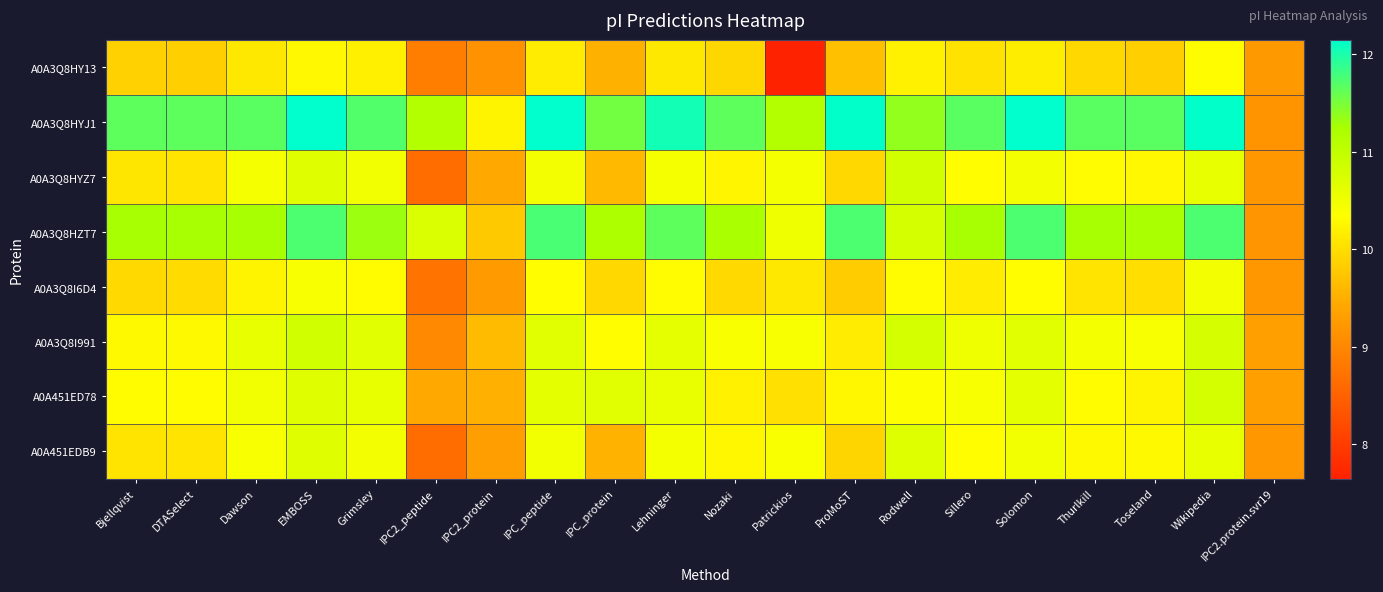

Reading left to right, list all the values displayed in this chart.

A0A3Q8HY13: Bjellqvist=9.9	DTASelect=9.8	Dawson=10.1	EMBOSS=10.3	Grimsley=10.2	IPC2_peptide=8.9	IPC2_protein=9.1	IPC_peptide=10.1	IPC_protein=9.5	Lehninger=10.1	Nozaki=9.9	Patrickios=7.6	ProMoST=9.7	Rodwell=10.2	Sillero=10.0	Solomon=10.2	Thurlkill=9.9	Toseland=9.8	Wikipedia=10.3	IPC2.protein.svr19=9.2
A0A3Q8HYJ1: Bjellqvist=11.7	DTASelect=11.7	Dawson=11.7	EMBOSS=12.1	Grimsley=11.7	IPC2_peptide=11.1	IPC2_protein=10.2	IPC_peptide=12.1	IPC_protein=11.5	Lehninger=12.0	Nozaki=11.7	Patrickios=11.1	ProMoST=12.1	Rodwell=11.4	Sillero=11.7	Solomon=12.1	Thurlkill=11.7	Toseland=11.7	Wikipedia=12.1	IPC2.protein.svr19=9.2
A0A3Q8HYZ7: Bjellqvist=10.1	DTASelect=10.1	Dawson=10.4	EMBOSS=10.7	Grimsley=10.5	IPC2_peptide=8.6	IPC2_protein=9.4	IPC_peptide=10.5	IPC_protein=9.6	Lehninger=10.4	Nozaki=10.2	Patrickios=10.5	ProMoST=9.9	Rodwell=10.8	Sillero=10.3	Solomon=10.5	Thurlkill=10.3	Toseland=10.3	Wikipedia=10.6	IPC2.protein.svr19=9.2
A0A3Q8HZT7: Bjellqvist=11.3	DTASelect=11.3	Dawson=11.3	EMBOSS=11.7	Grimsley=11.3	IPC2_peptide=10.7	IPC2_protein=9.8	IPC_peptide=11.8	IPC_protein=11.2	Lehninger=11.7	Nozaki=11.2	Patrickios=10.5	ProMoST=11.7	Rodwell=10.8	Sillero=11.3	Solomon=11.7	Thurlkill=11.3	Toseland=11.2	Wikipedia=11.7	IPC2.protein.svr19=9.2
A0A3Q8I6D4: Bjellqvist=10.0	DTASelect=10.0	Dawson=10.2	EMBOSS=10.4	Grimsley=10.3	IPC2_peptide=8.7	IPC2_protein=9.3	IPC_peptide=10.3	IPC_protein=9.9	Lehninger=10.3	Nozaki=10.0	Patrickios=10.1	ProMoST=9.8	Rodwell=10.3	Sillero=10.1	Solomon=10.3	Thurlkill=10.1	Toseland=10.0	Wikipedia=10.5	IPC2.protein.svr19=9.2
A0A3Q8I991: Bjellqvist=10.3	DTASelect=10.3	Dawson=10.6	EMBOSS=10.8	Grimsley=10.7	IPC2_peptide=9.0	IPC2_protein=9.6	IPC_peptide=10.7	IPC_protein=10.3	Lehninger=10.6	Nozaki=10.4	Patrickios=10.4	ProMoST=10.1	Rodwell=10.8	Sillero=10.5	Solomon=10.7	Thurlkill=10.5	Toseland=10.4	Wikipedia=10.8	IPC2.protein.svr19=9.3
A0A451ED78: Bjellqvist=10.3	DTASelect=10.3	Dawson=10.5	EMBOSS=10.7	Grimsley=10.6	IPC2_peptide=9.4	IPC2_protein=9.5	IPC_peptide=10.6	IPC_protein=10.7	Lehninger=10.6	Nozaki=10.2	Patrickios=10.0	ProMoST=10.3	Rodwell=10.4	Sillero=10.4	Solomon=10.6	Thurlkill=10.3	Toseland=10.2	Wikipedia=10.8	IPC2.protein.svr19=9.3
A0A451EDB9: Bjellqvist=10.1	DTASelect=10.1	Dawson=10.4	EMBOSS=10.7	Grimsley=10.5	IPC2_peptide=8.7	IPC2_protein=9.3	IPC_peptide=10.5	IPC_protein=9.5	Lehninger=10.5	Nozaki=10.3	Patrickios=10.4	ProMoST=9.9	Rodwell=10.7	Sillero=10.3	Solomon=10.5	Thurlkill=10.3	Toseland=10.3	Wikipedia=10.6	IPC2.protein.svr19=9.2